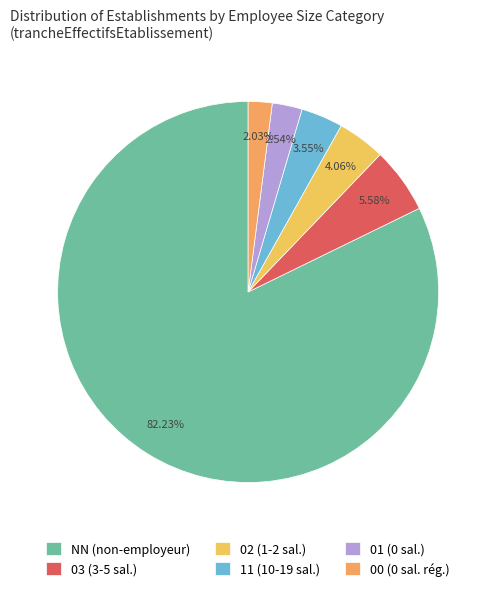

Do 02 and 11 together represent more than half of the pie?

No